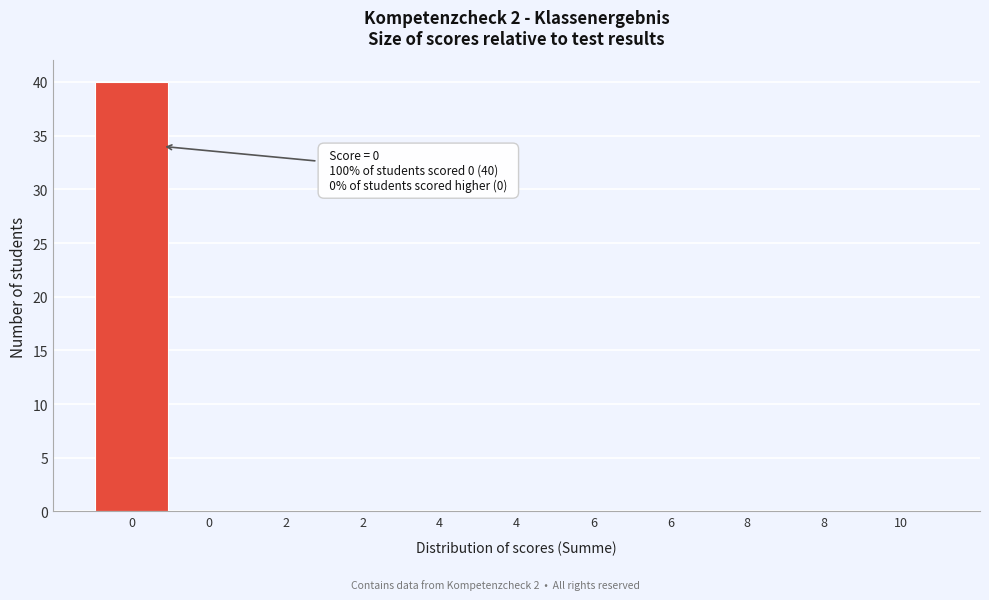

How many series are shown in this chart?

1